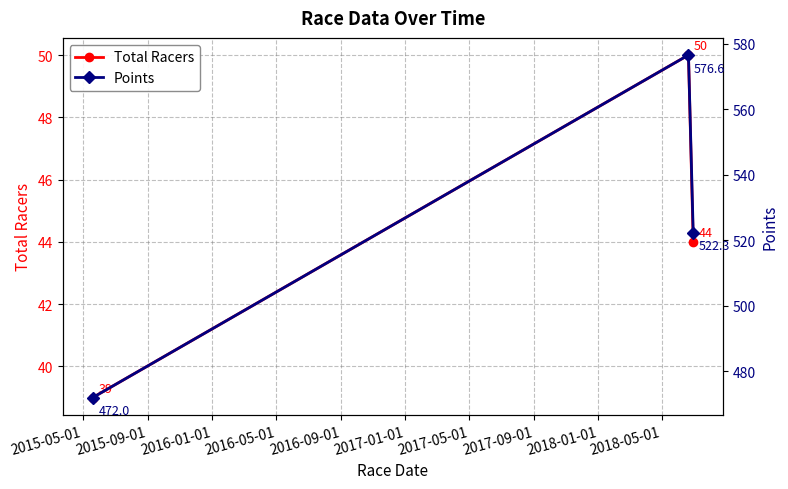

How many distinct data groups are displayed?

2